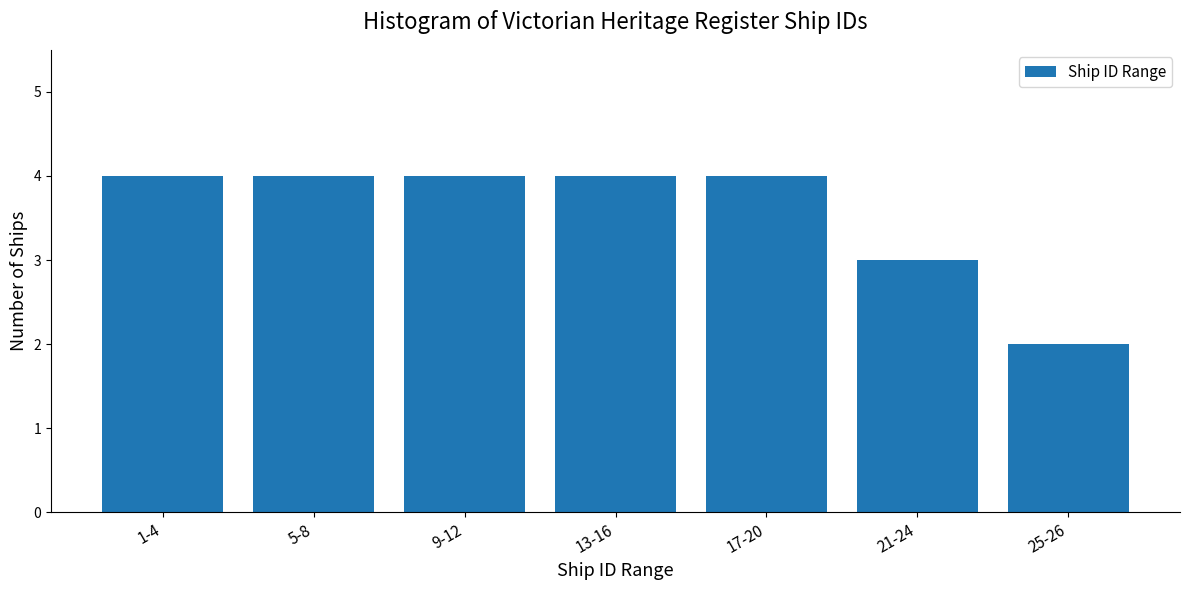

Reading left to right, extract all data points from this chart.

4	4	4	4	4	3	2